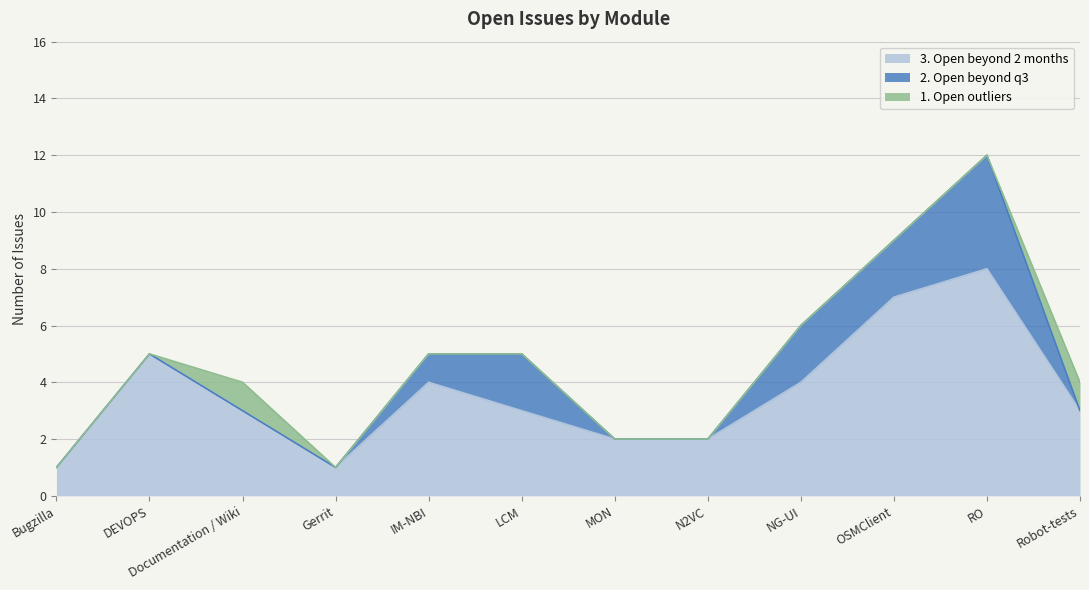

Which series has the widest spread of values?

3. Open beyond 2 months